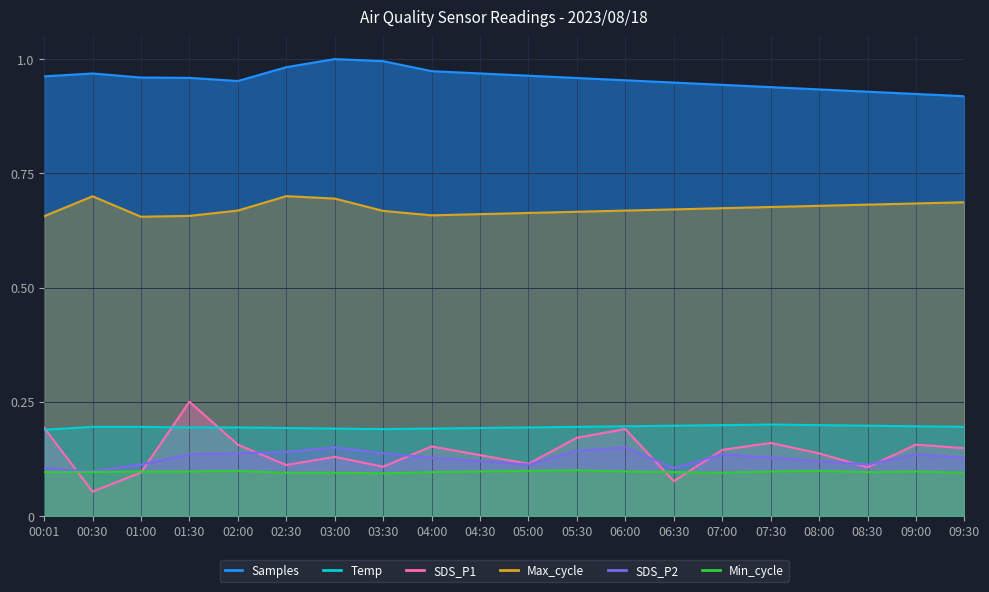

True or false: Samples and Min_cycle intersect in this chart.

False